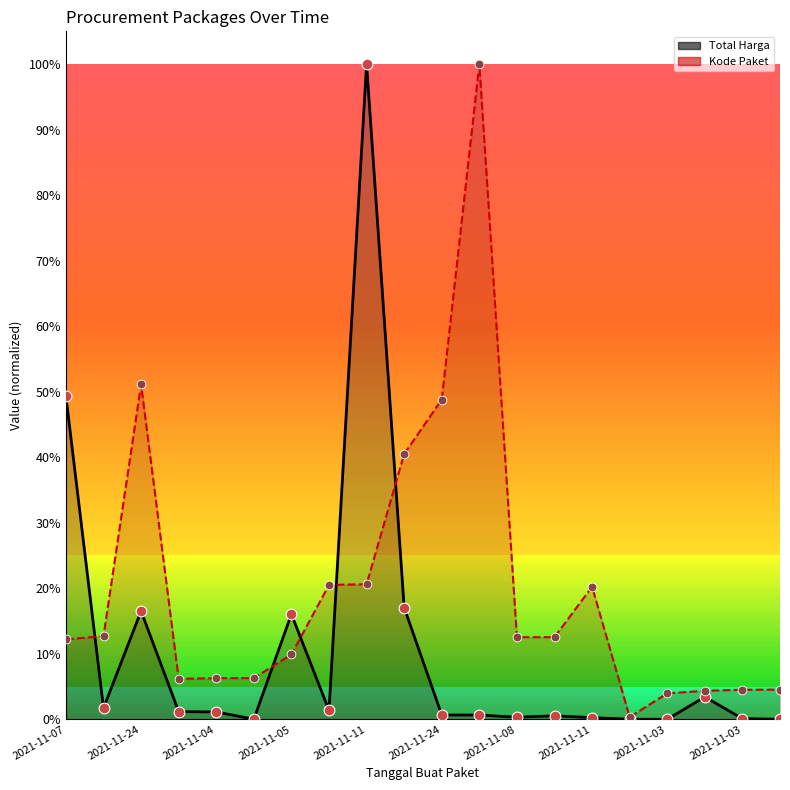

Which series reaches the minimum Y coordinate?

Total Harga